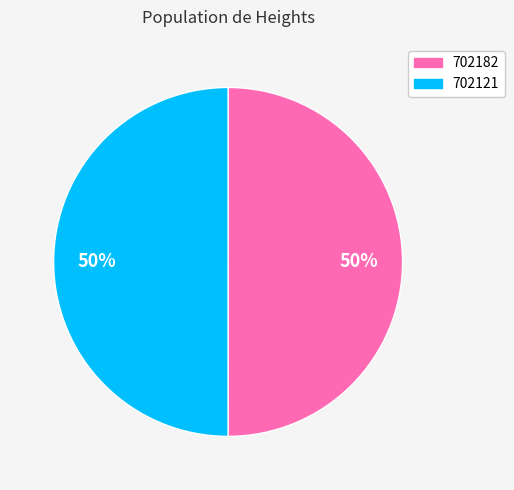

Count the number of slices in the pie.

2